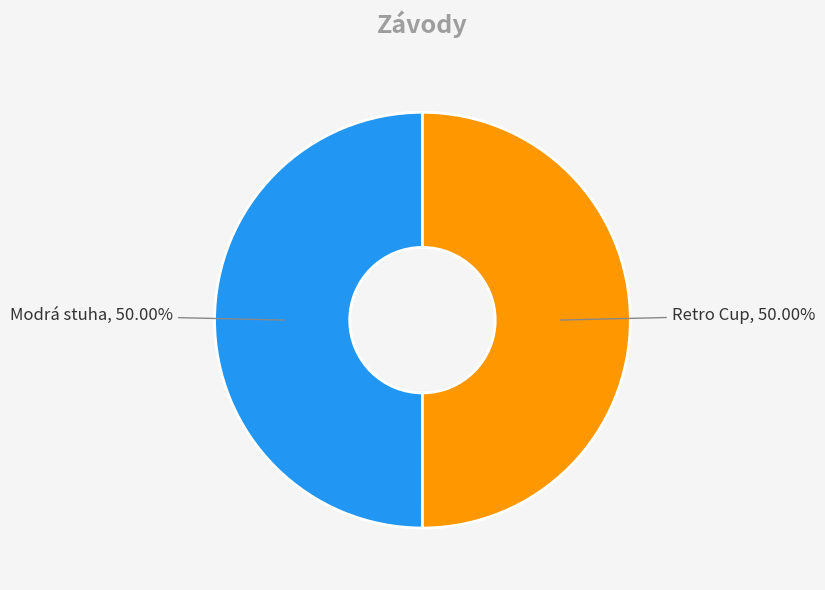

Is it true that Modrá stuha is 58% of the pie?

False